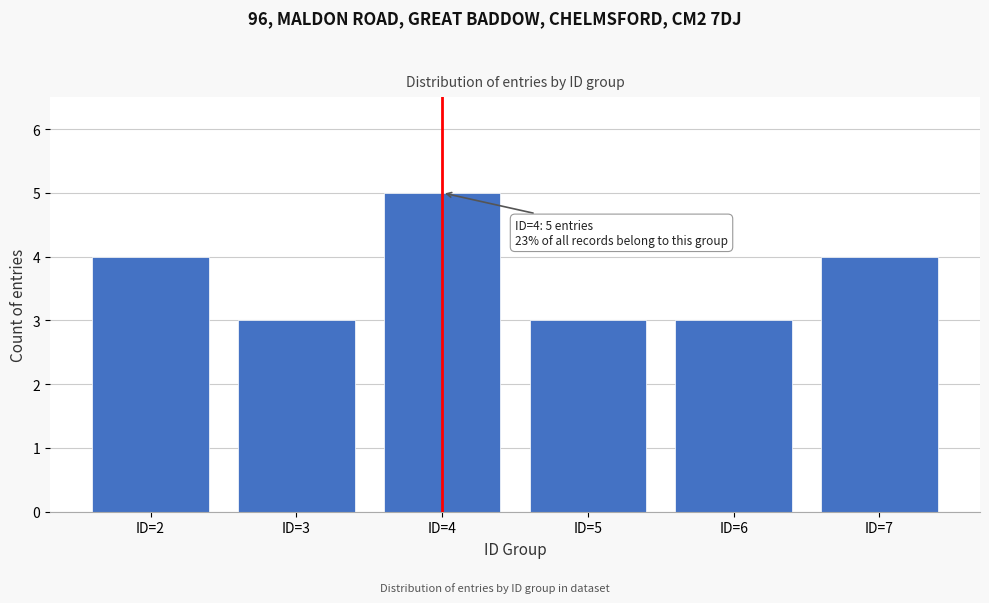

Reading left to right, transcribe all the data shown in this chart.

4	3	5	3	3	4